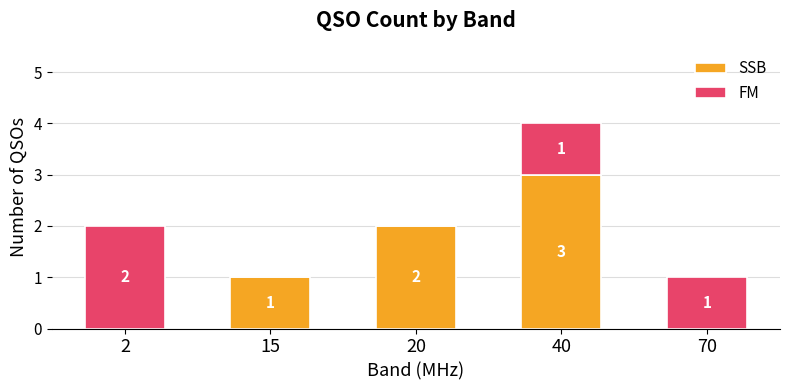

The SSB series shows 0 at 70. True or false?

True